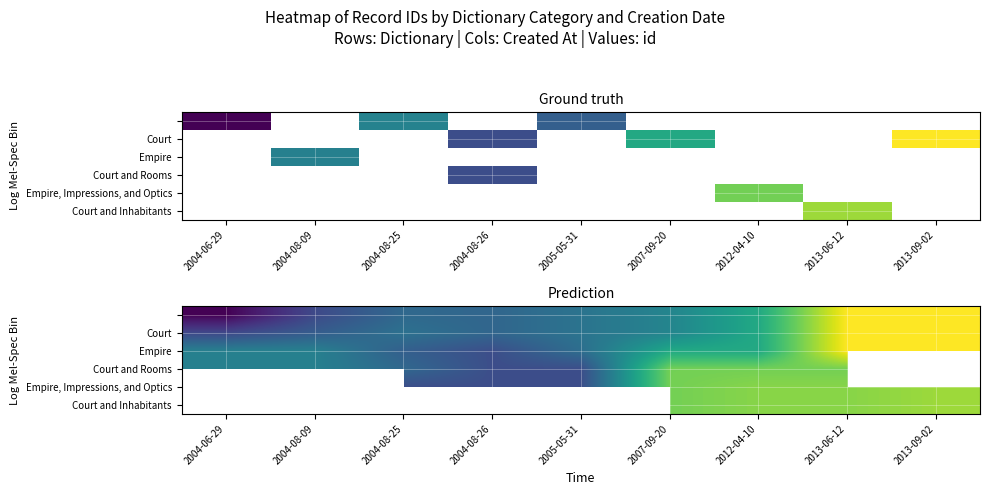

How many distinct data groups are displayed?

6